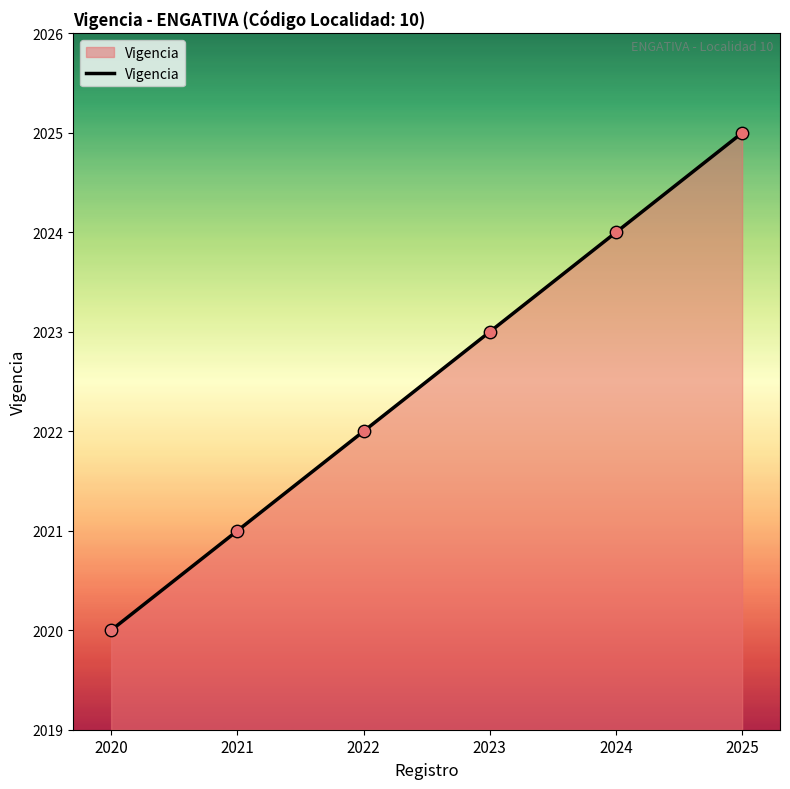

Which has a higher value, 2025 or 2021?

2025